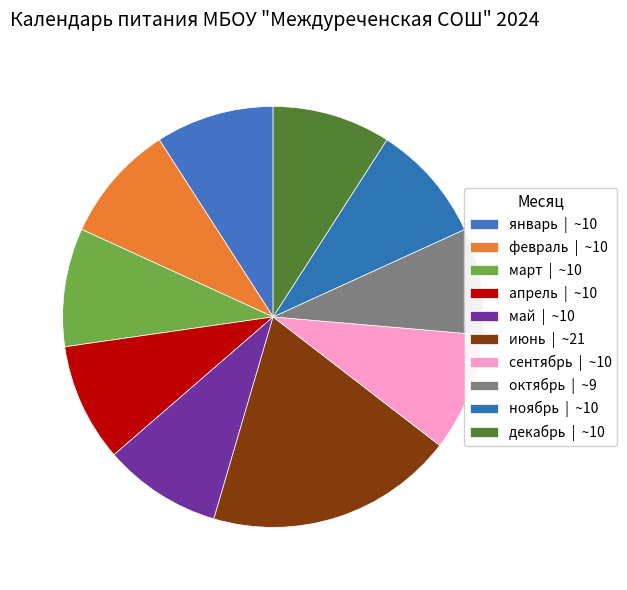

Approximately how many times larger is the value at декабрь compared to март?

1.0